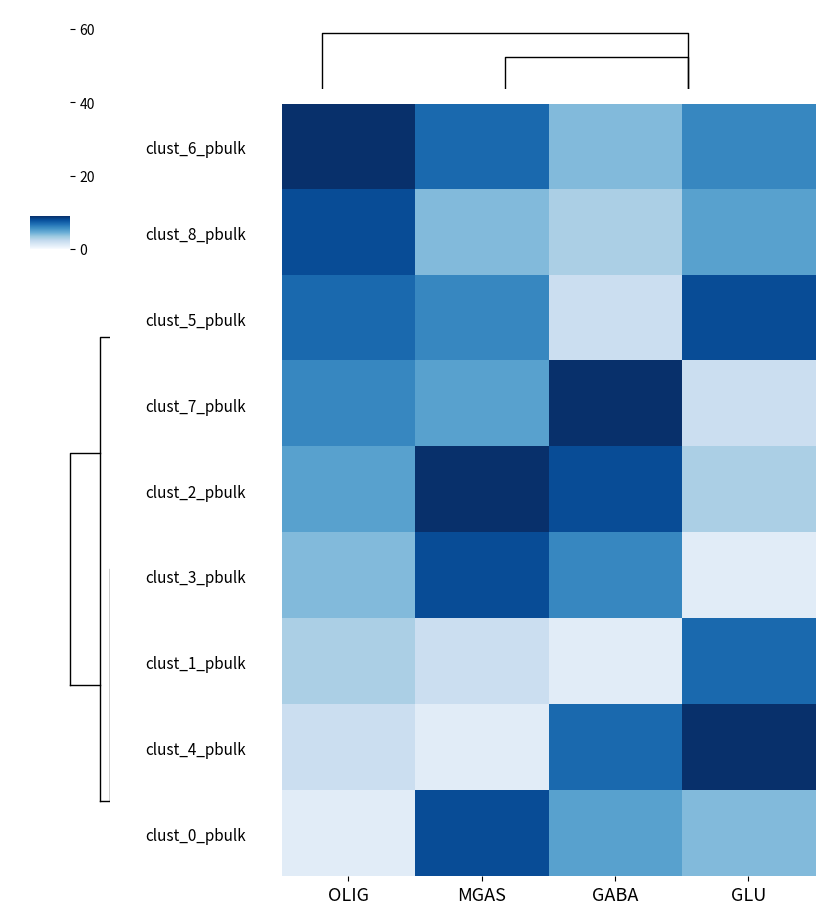

Is the value of clust_8_pbulk at OLIG greater than the value of clust_4_pbulk at OLIG?

Yes